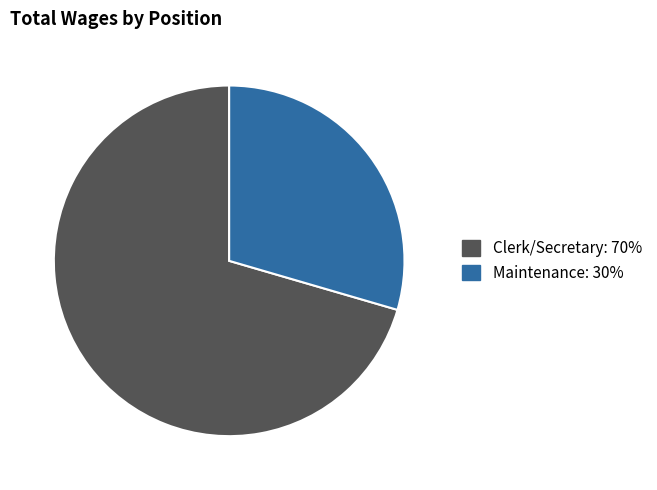

Combined, do Maintenance and Clerk/Secretary account for over 50%?

Yes